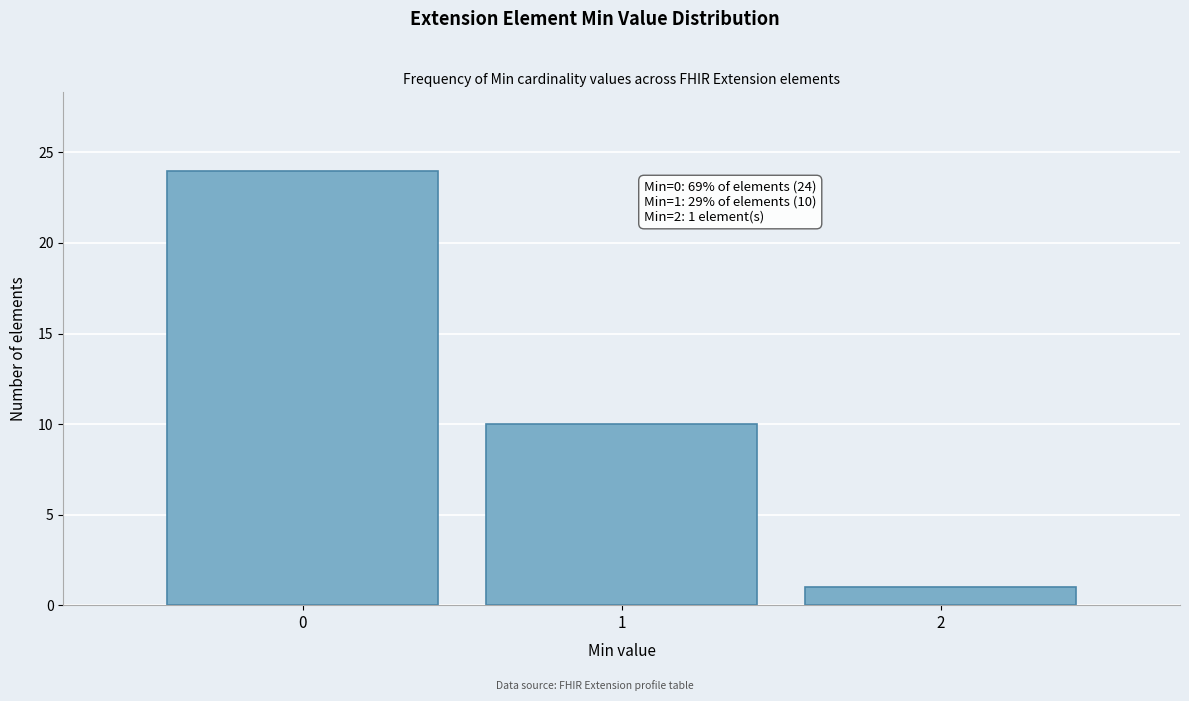

Over which range of the x-axis is the bar tallest?

-0.5 to 0.5